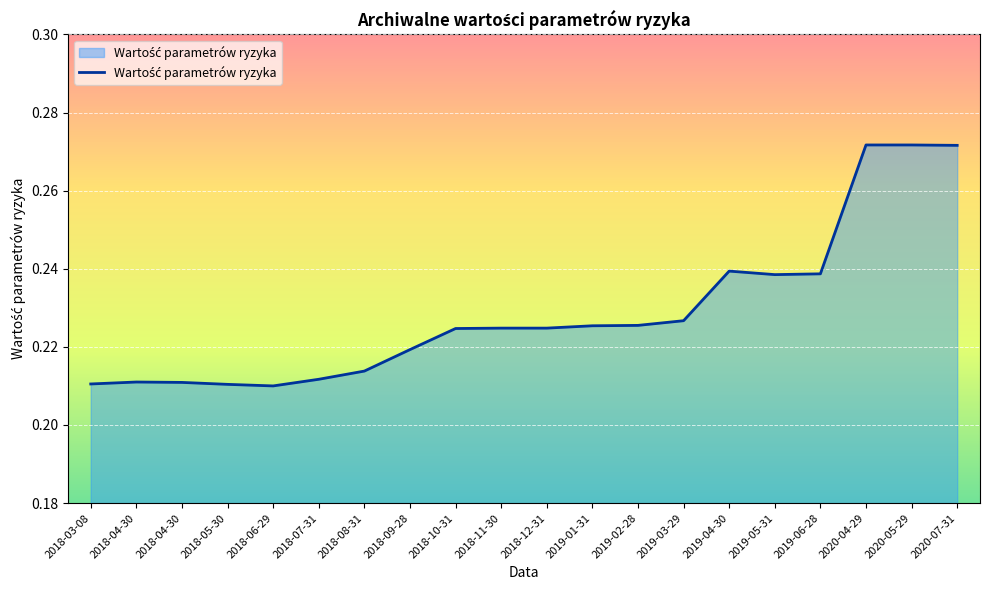

Which category has the lowest value across all series?

2018-06-29